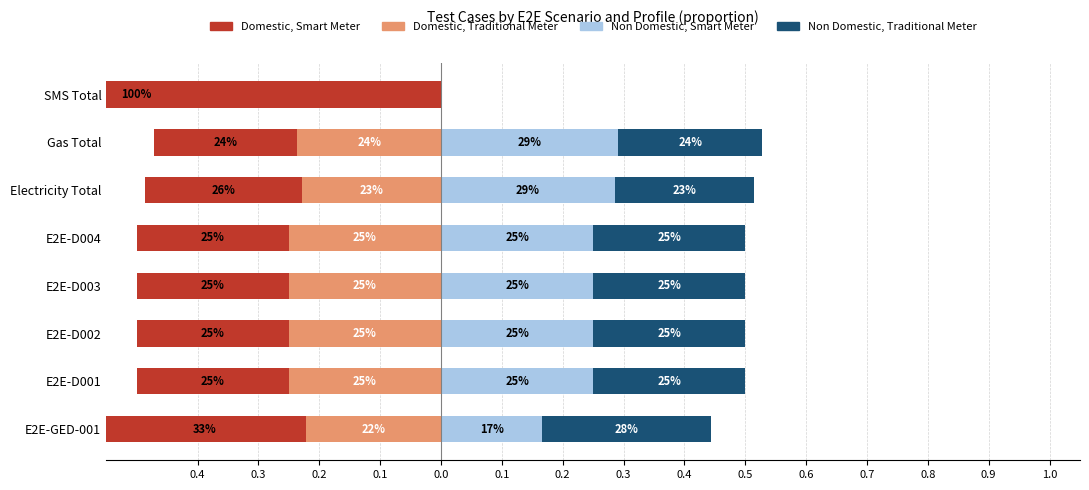

The value of Non Domestic, Traditional Meter at Gas Total is 0.4. True or false?

False